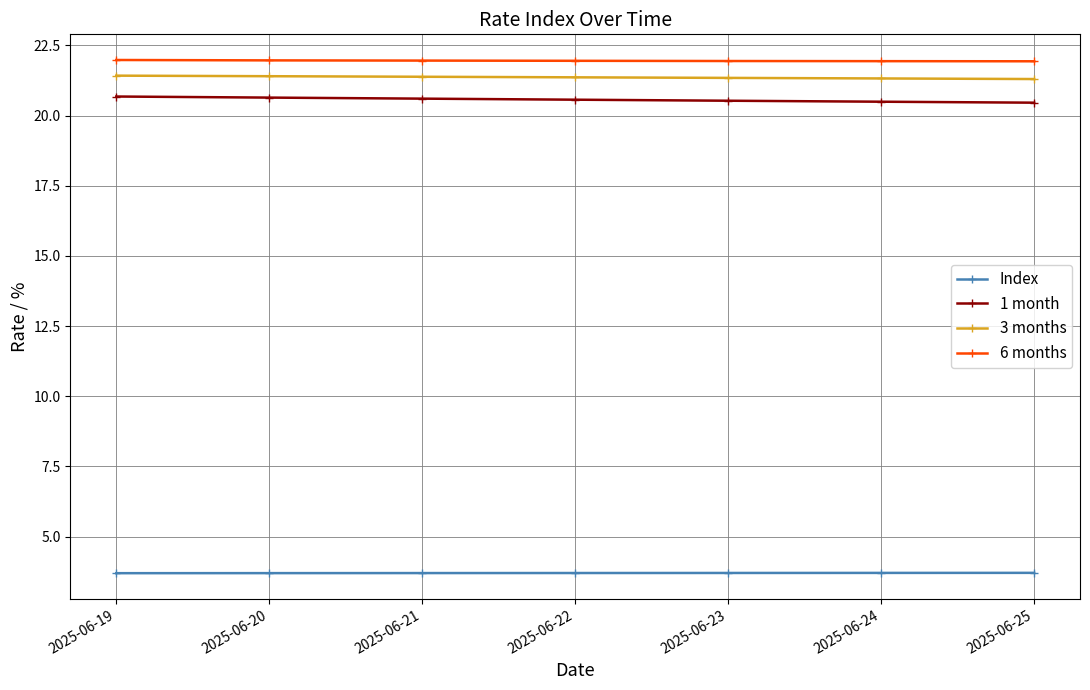

What is the difference between the highest and lowest values at 2025-06-19?

18.3